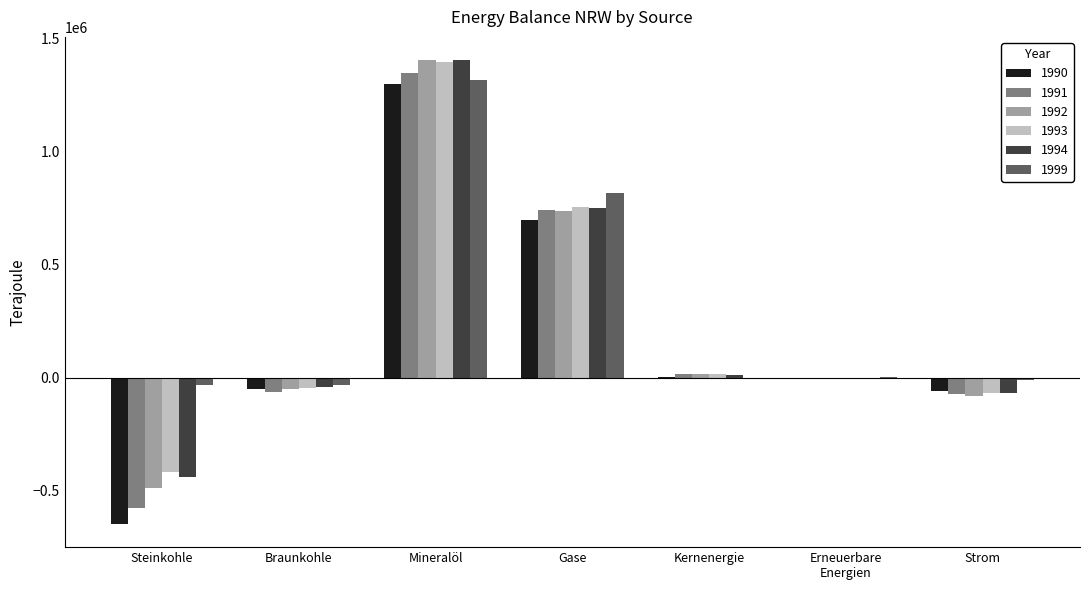

Count the number of data series in this chart.

6